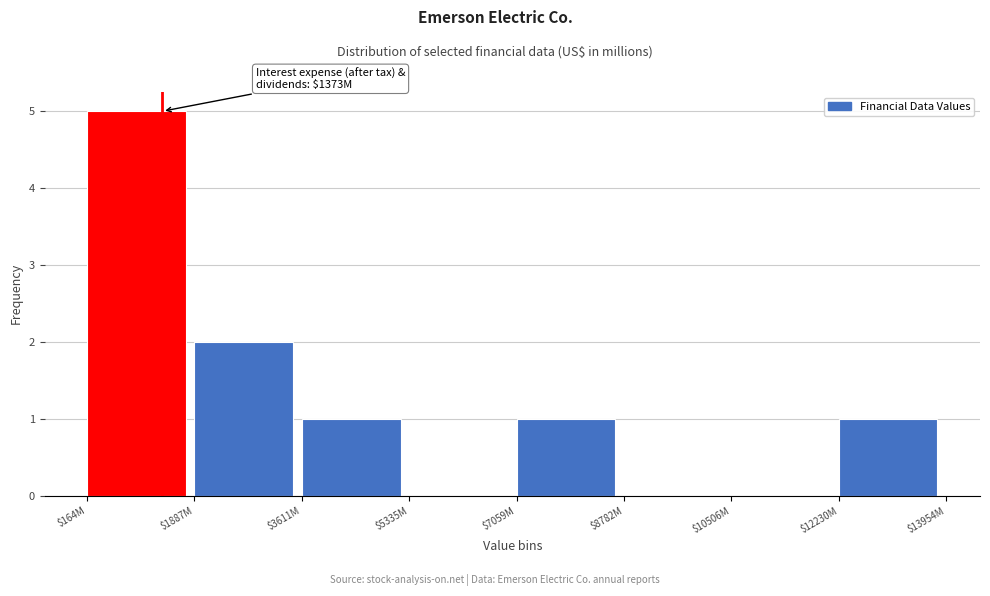

What is the approximate value at $164M?

5